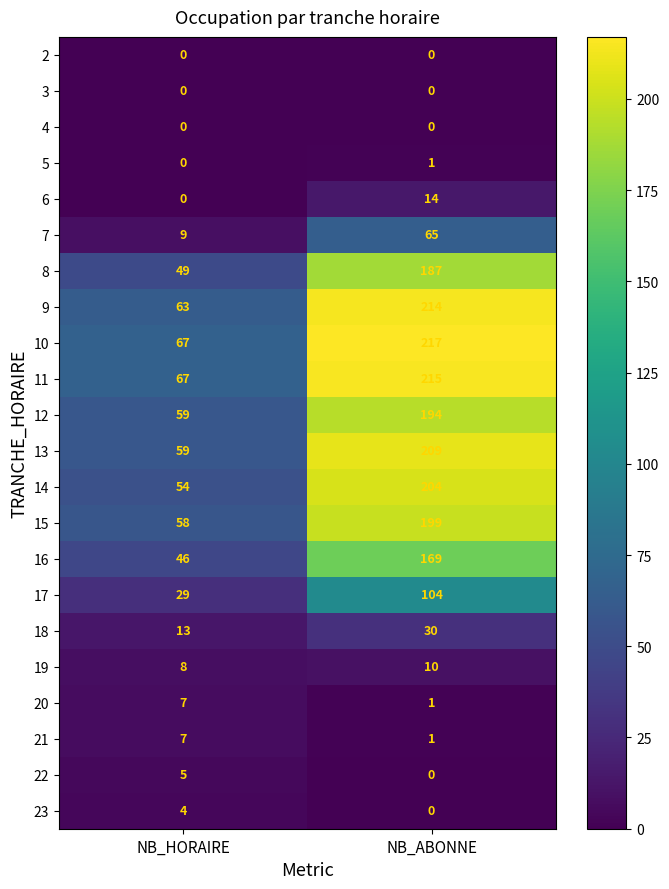

What is the average value of the 7 series?

37